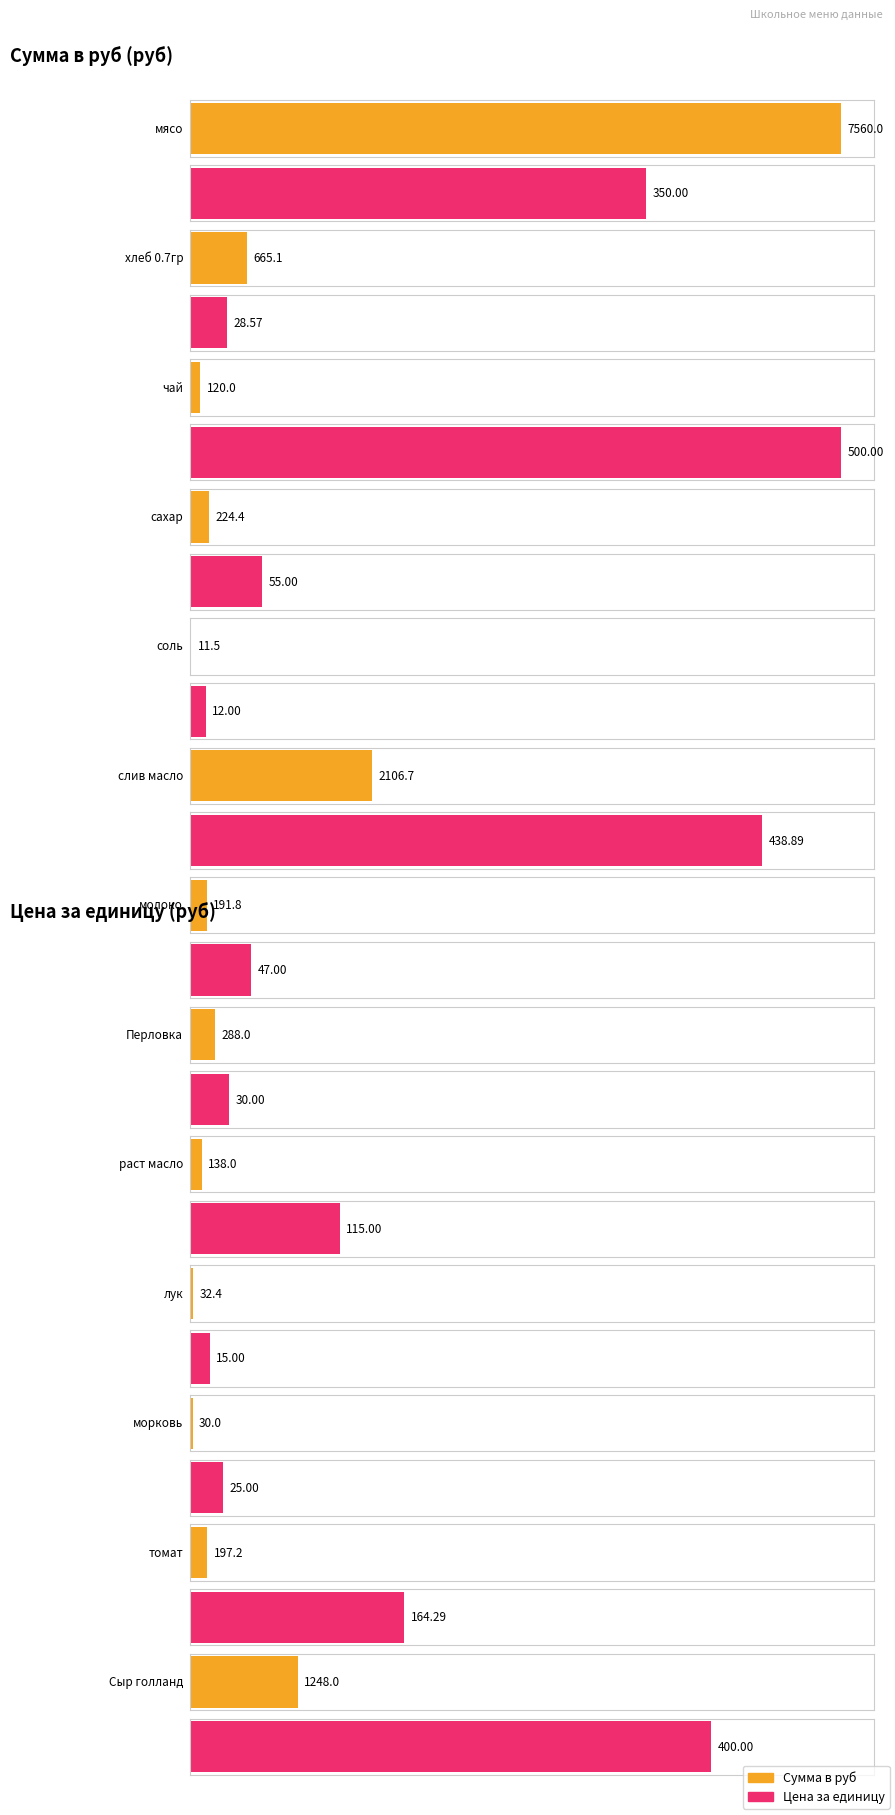

At which label does Сумма в руб first exceed 197?

мясо